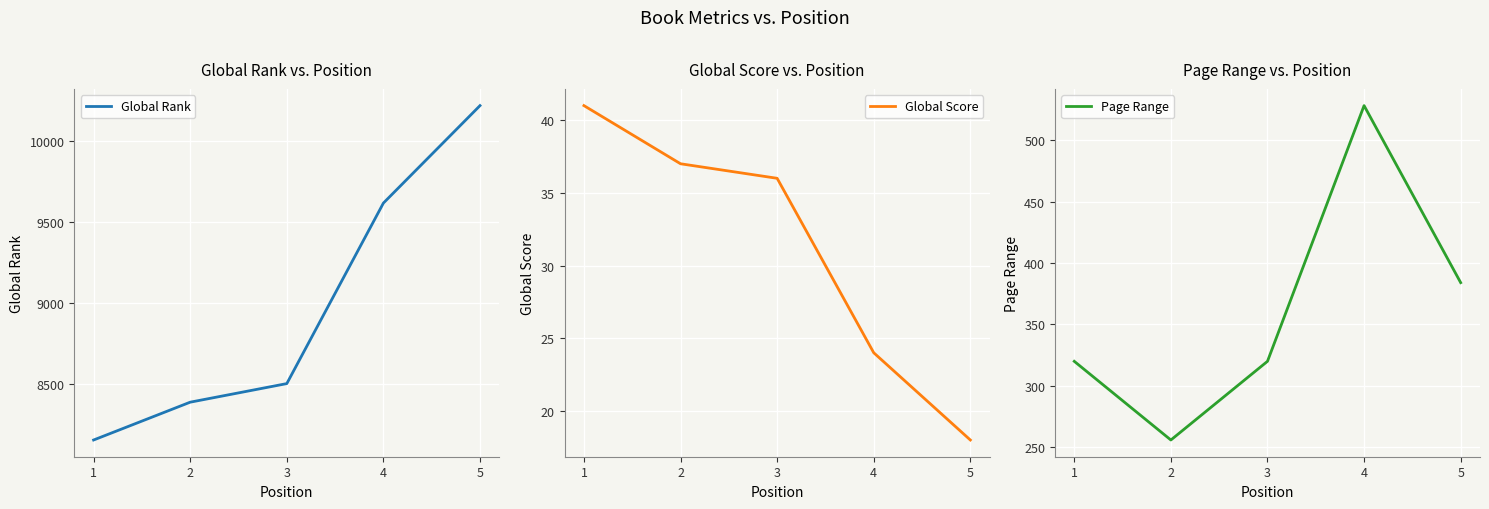

Rank the categories by Global Rank value from highest to lowest.

5, 4, 3, 2, 1